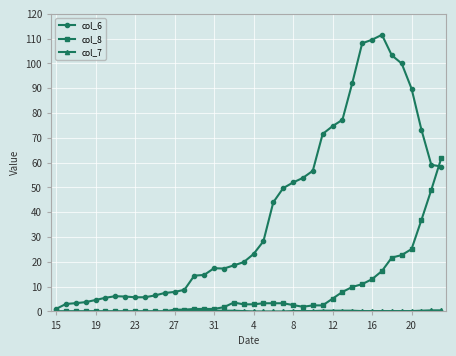

True or false: col_8 has more than 0 points higher than both neighbors.

True